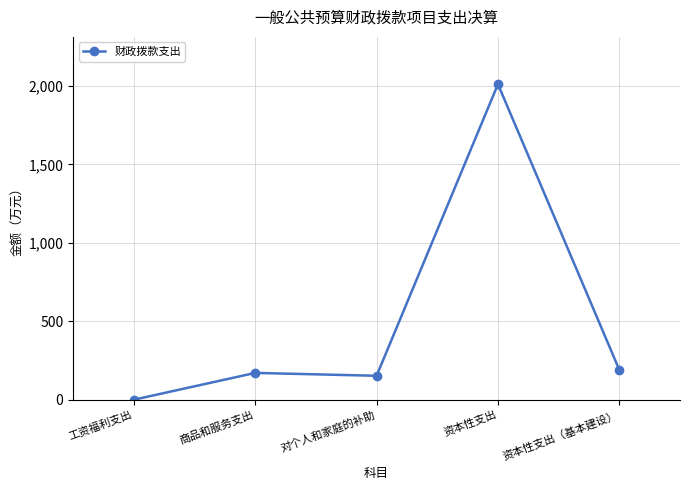

How many categories are shown in the chart?

5